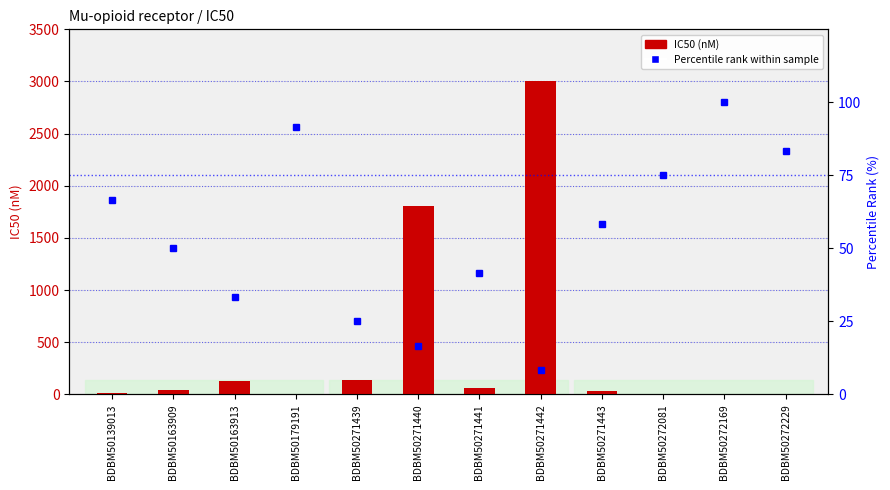

Where does the Percentile rank within sample series first go above 58?

BDBM50139013